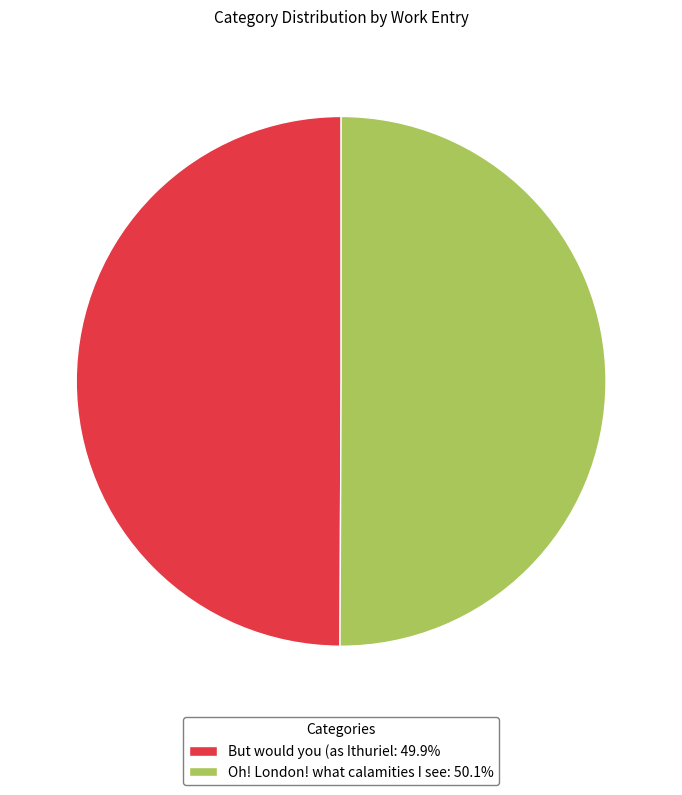

Approximately how many times larger is the value at But would you (as Ithuriel: 49.9% compared to Oh! London! what calamities I see: 50.1%?

1.0